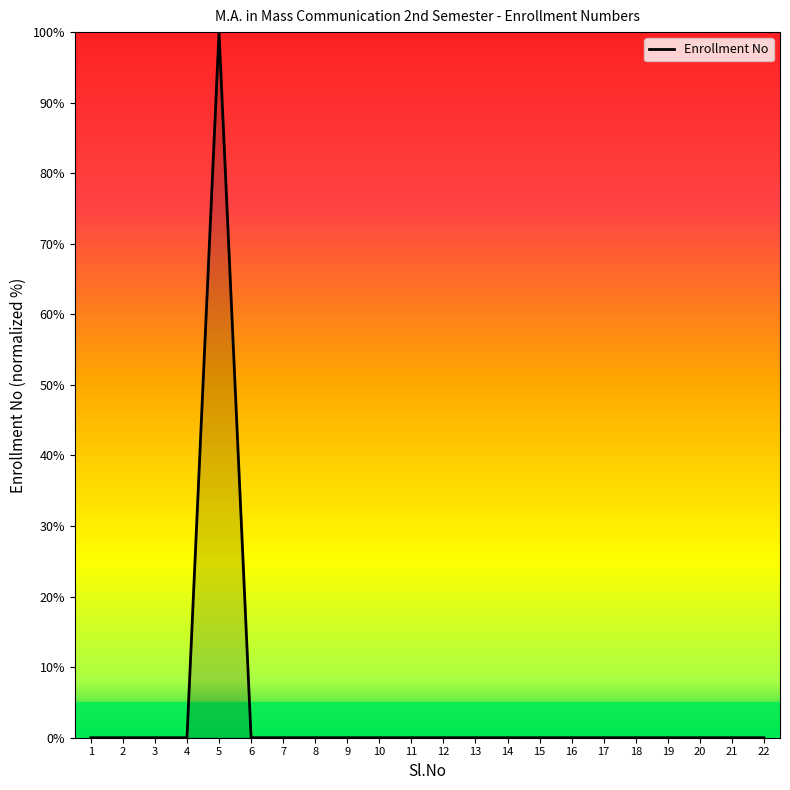

True or false: the data shows 100.0 at 5.

True